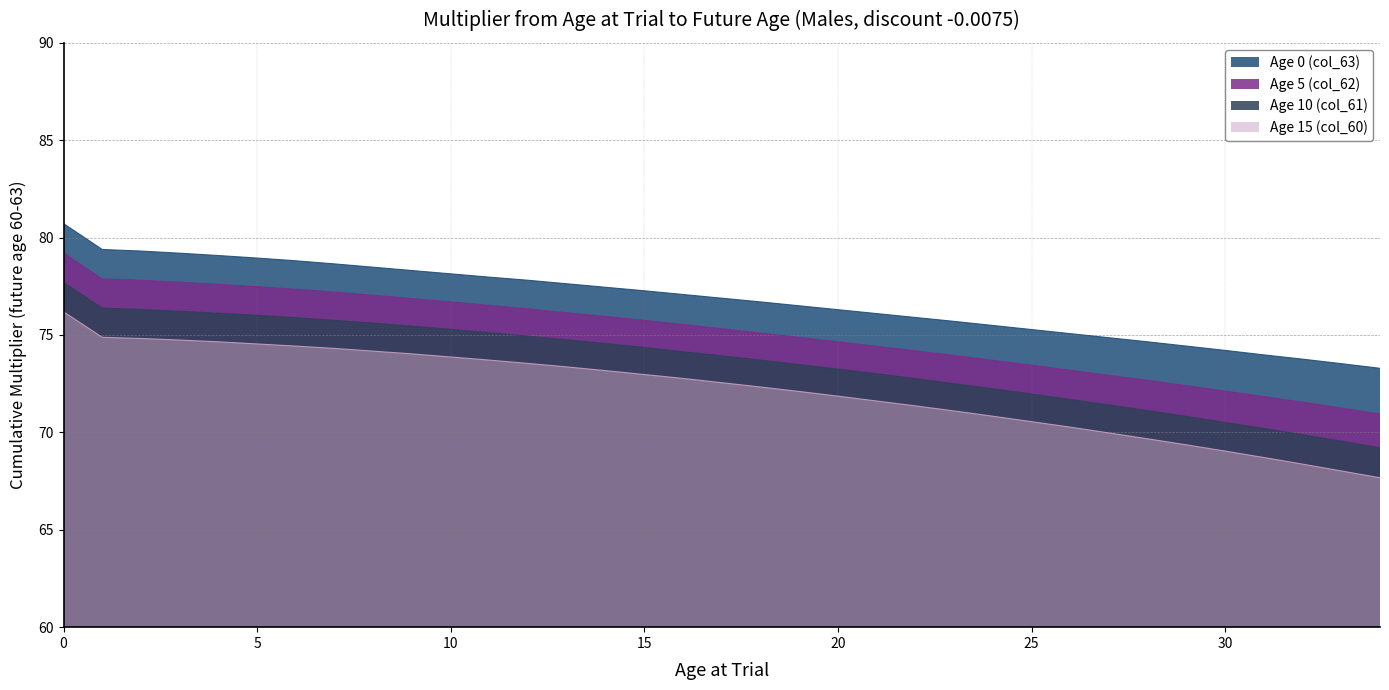

List the series in order of their overall mean, highest first.

Age 0 (col_63), Age 5 (col_62), Age 10 (col_61), Age 15 (col_60)